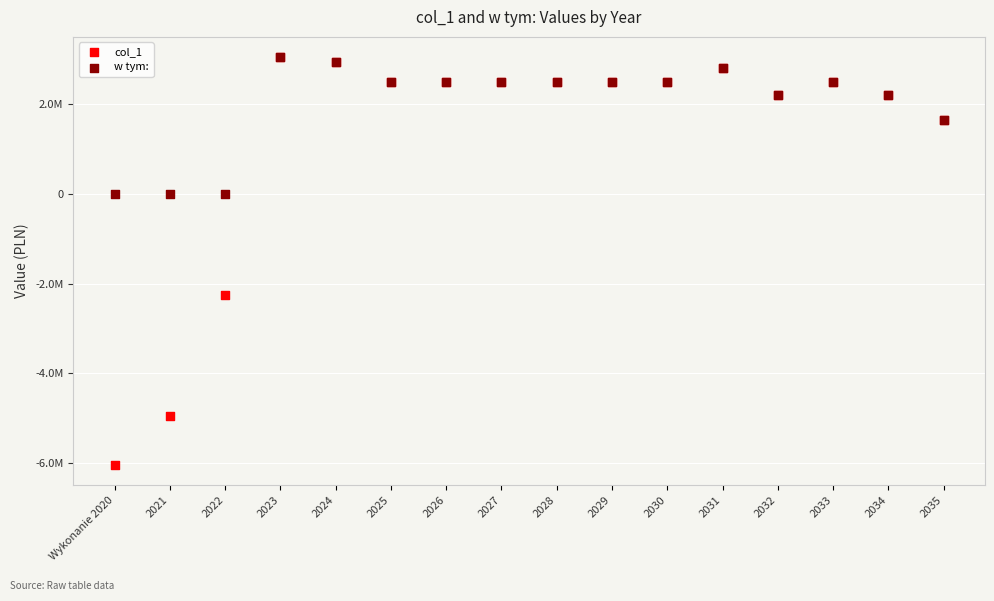

Which series contains the lowest Y value?

col_1